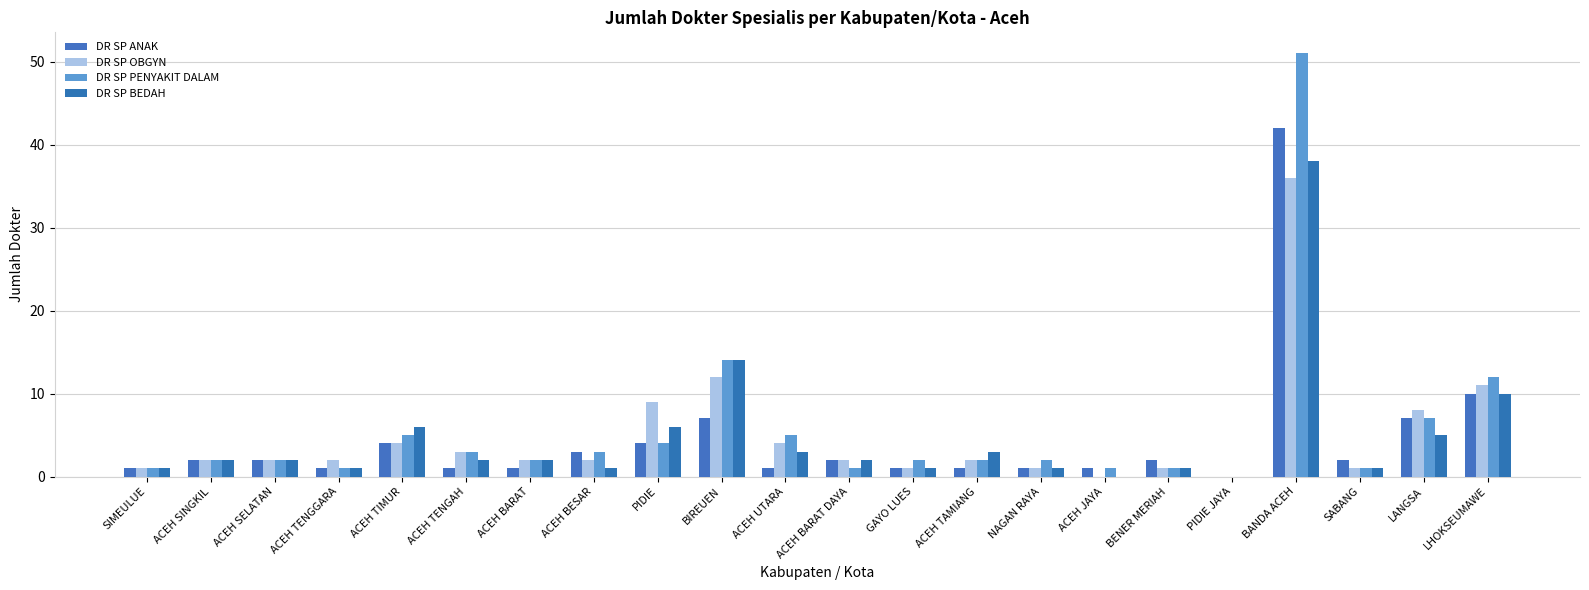

At how many categories does at least one series exceed 21?

1